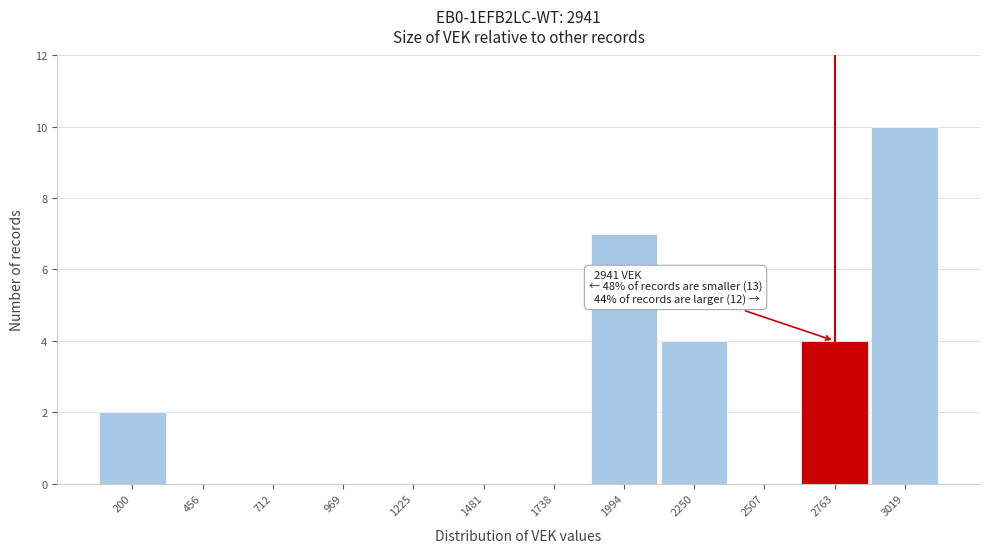

Reading left to right, list all the values displayed in this chart.

200=2	456=0	712=0	969=0	1225=0	1481=0	1738=0	1994=7	2250=4	2507=0	2763=4	3019=10